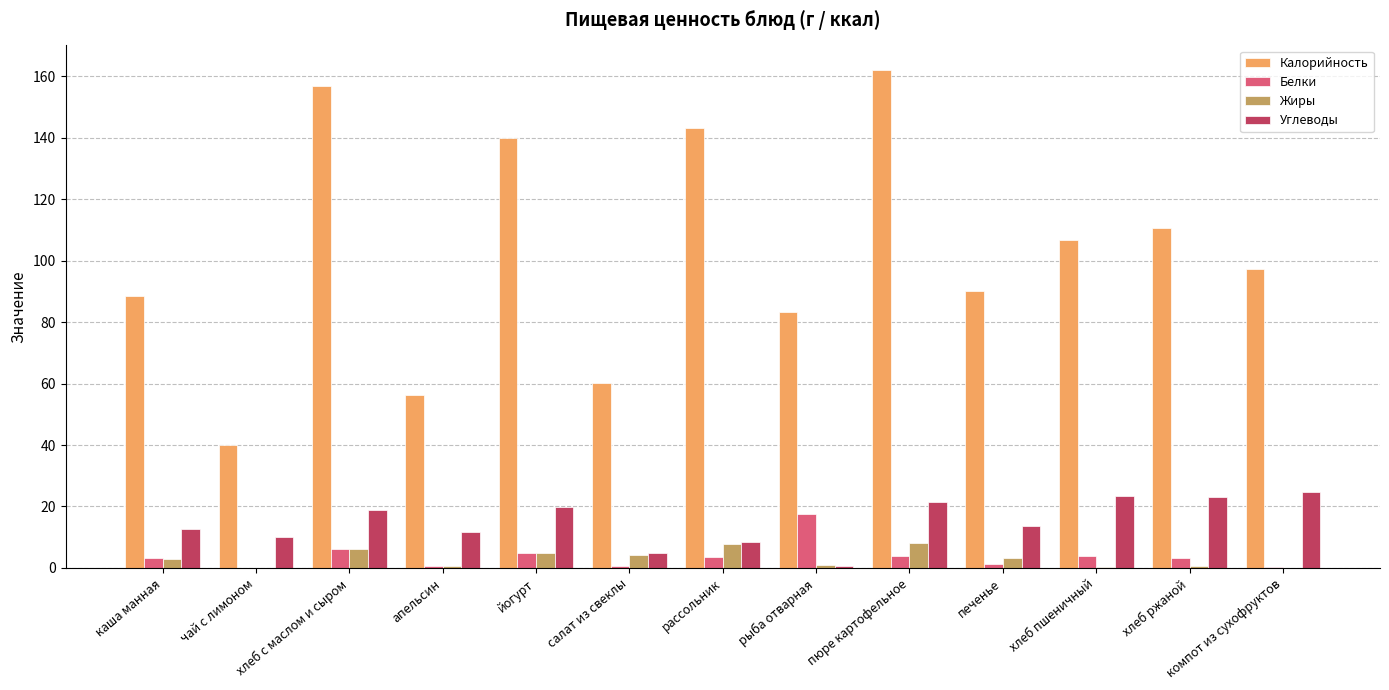

What is the maximum value for Углеводы?

24.6